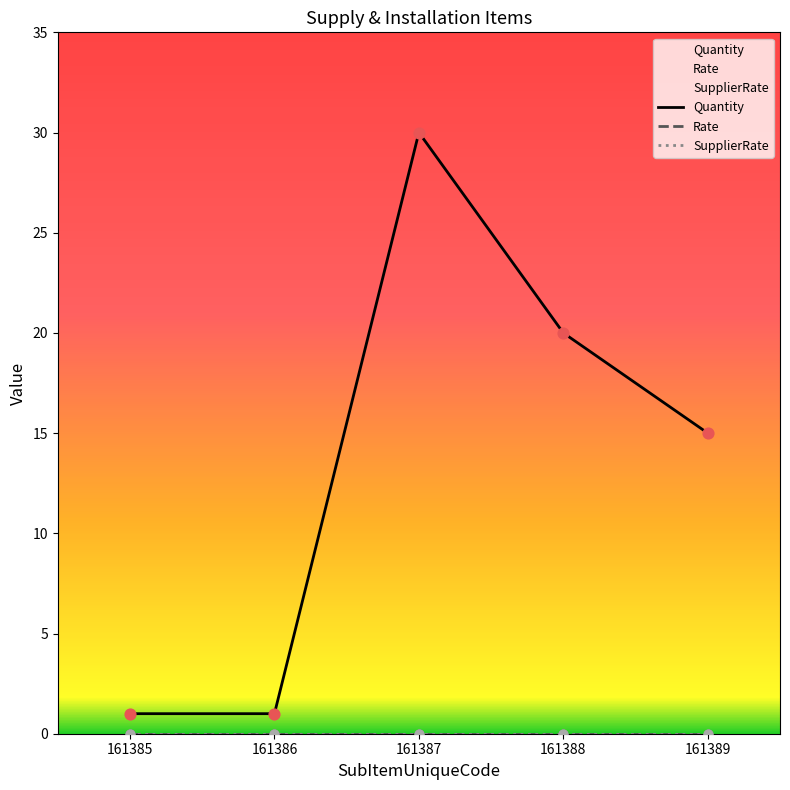

Which series contains the highest Y value?

Quantity